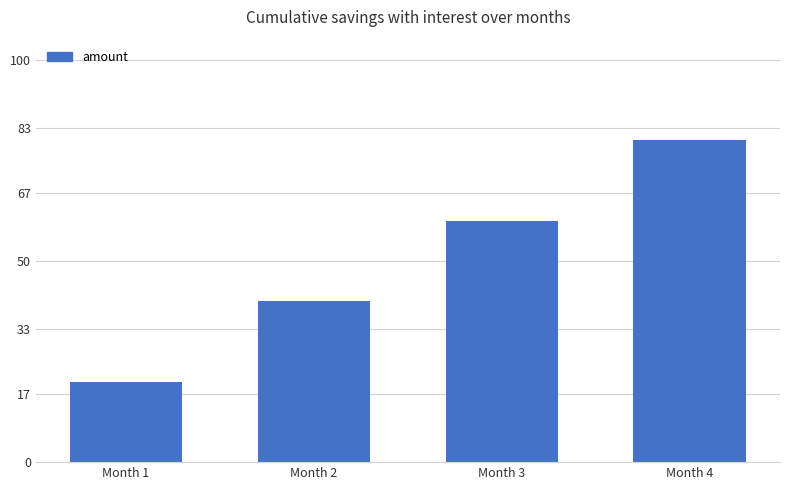

Does the chart contain stacked bars?

No